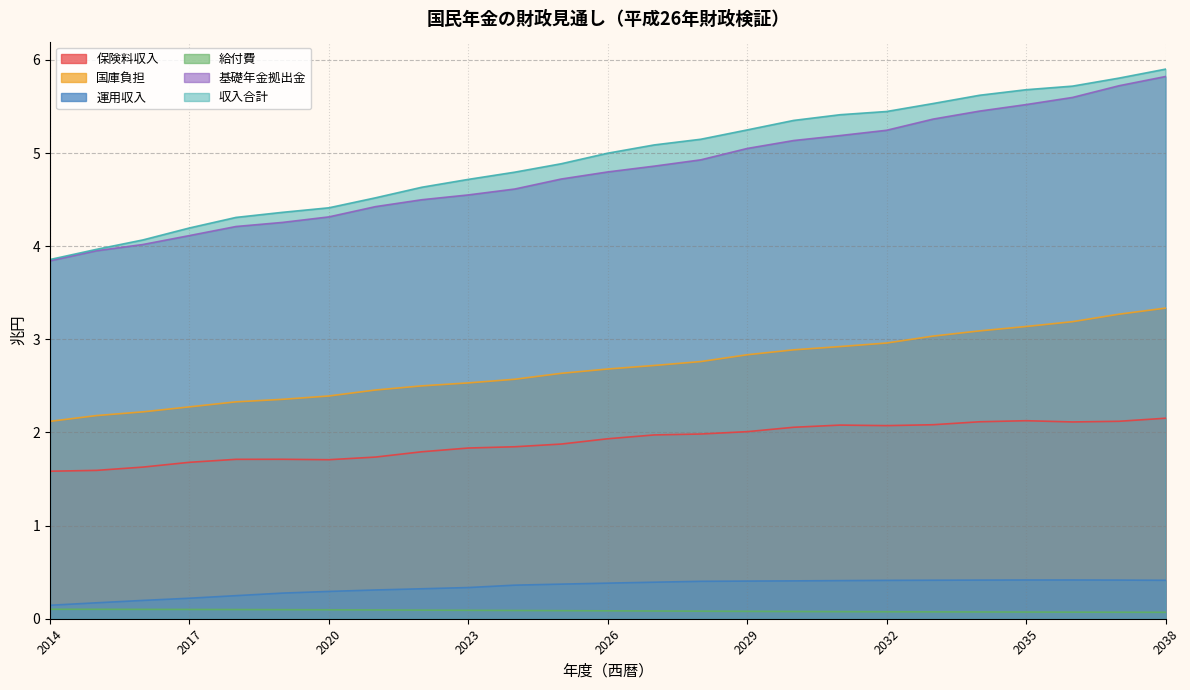

True or false: 基礎年金拠出金 has more than 0 interior local peaks.

False